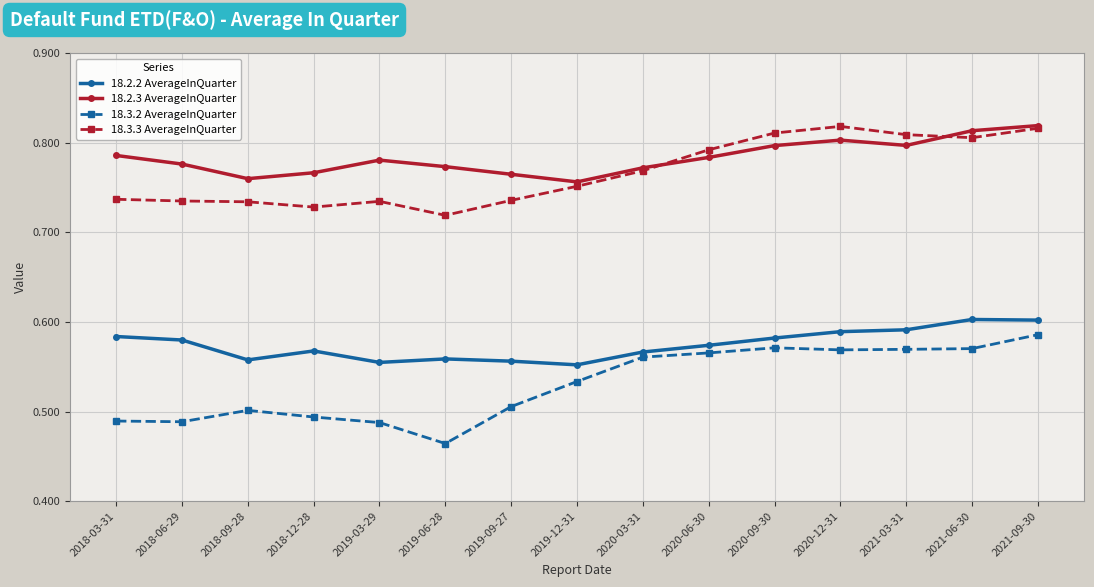

Is it true that 18.3.2 AverageInQuarter equals 0.3 at 2019-03-29?

False